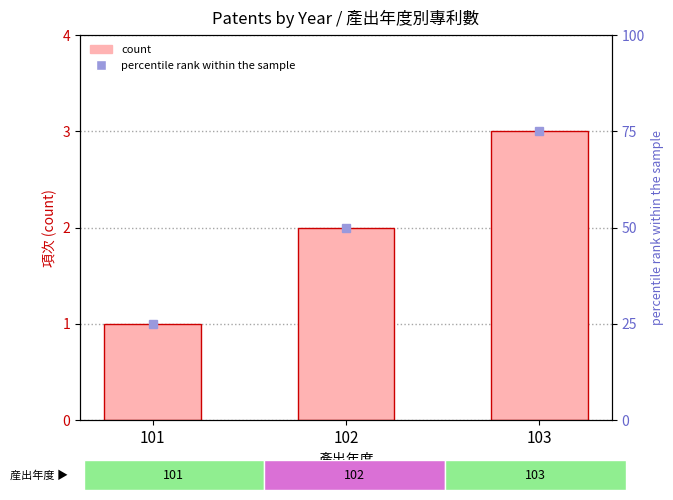

What is the difference between the second highest and minimum values?

1